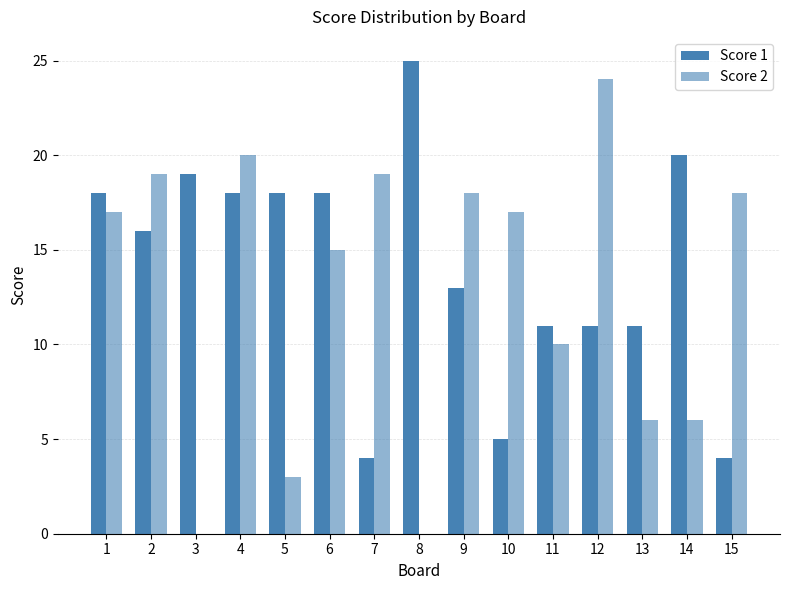

Are the bars grouped side by side (vs. stacked)?

Yes